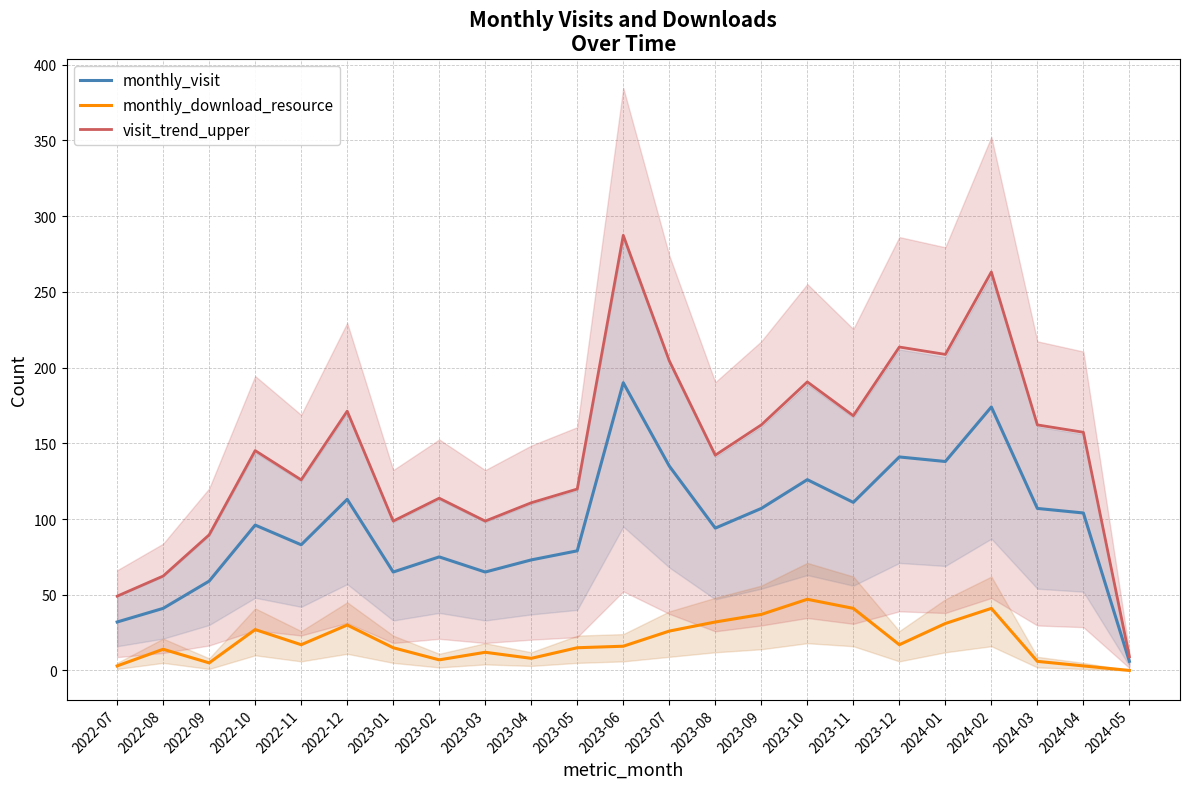

True or false: visit_trend_upper and monthly_download_resource cross at least once.

False